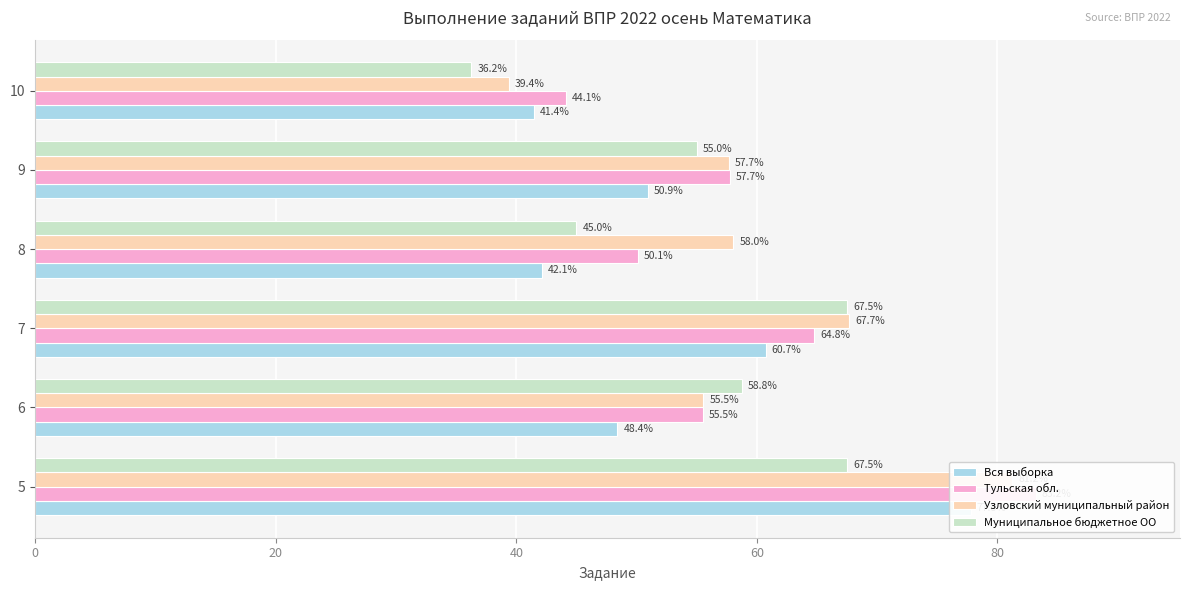

What is the average value of the Узловский муниципальный район series?

59.9